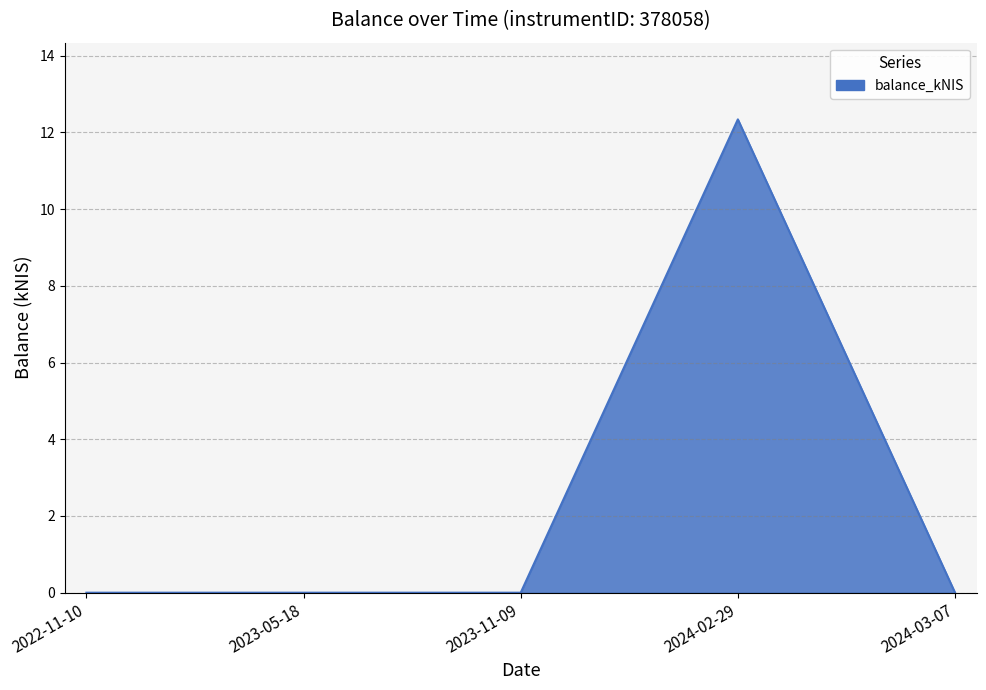

What is the difference between the maximum and minimum values?

12.3